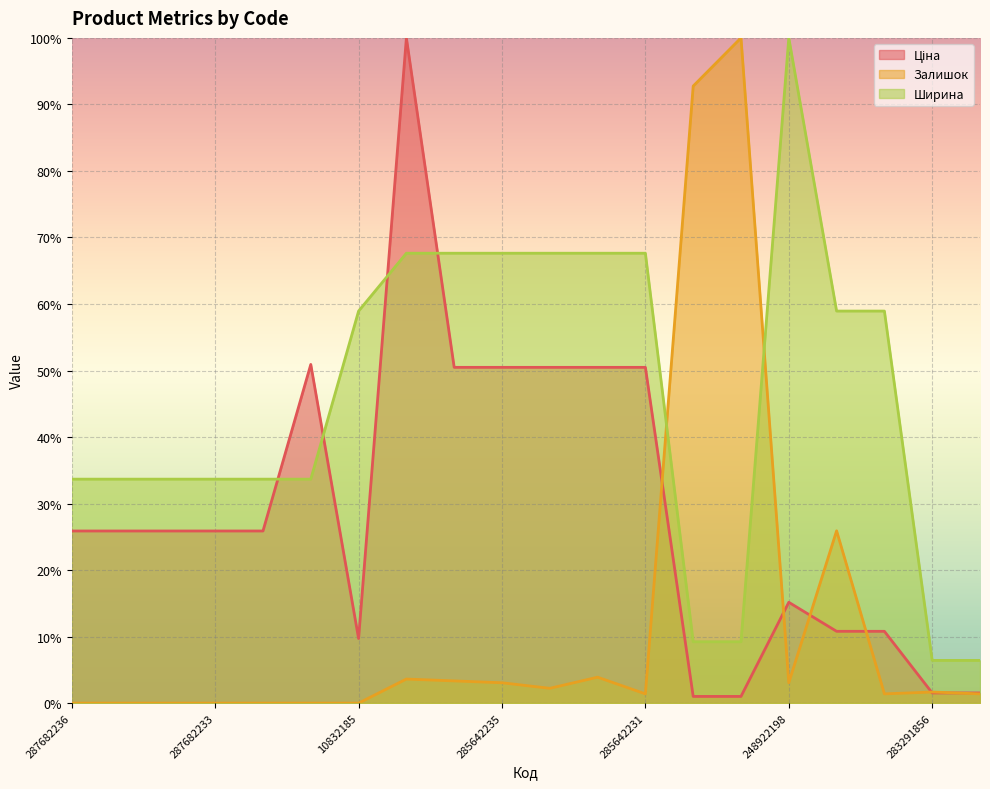

True or false: Залишок and Ціна cross at least once.

True